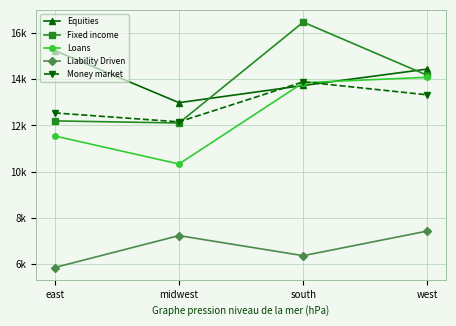

What is the value of the Loans point at the 2nd from the left?

10330.4